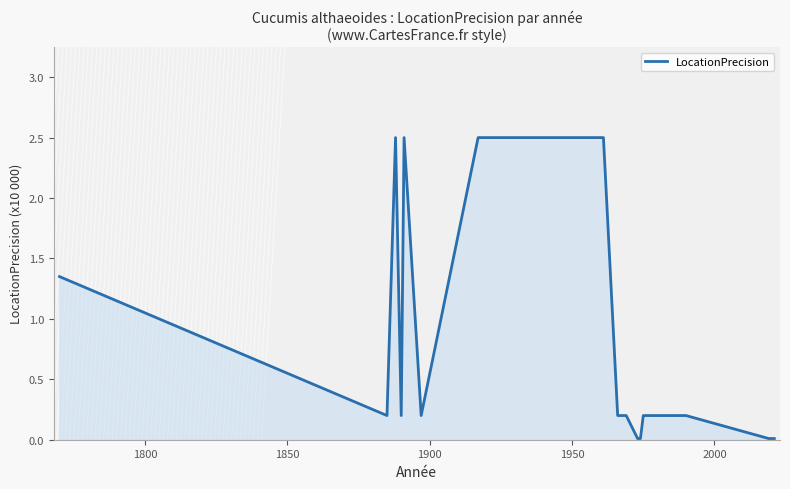

What is the difference between the maximum and minimum values?

2.5